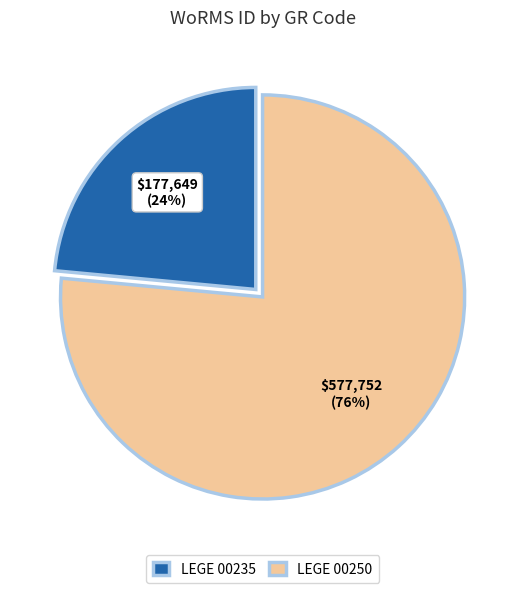

To the nearest percent, what is the average slice percentage?

50%